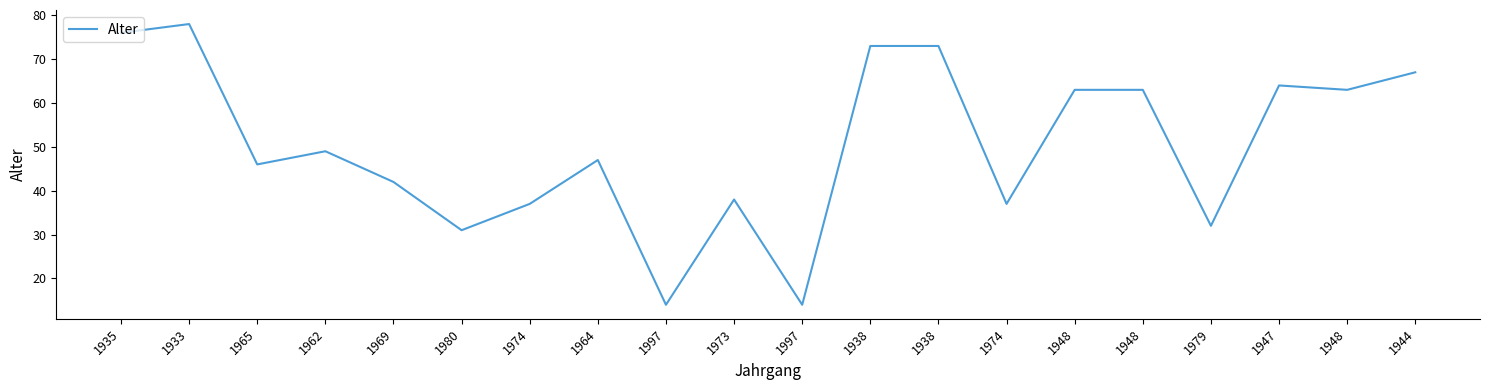

How many lines are shown in the chart?

1